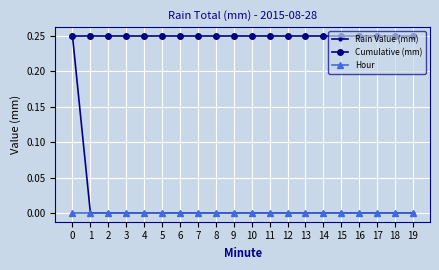

Which series has the widest spread of values?

Rain Value (mm)